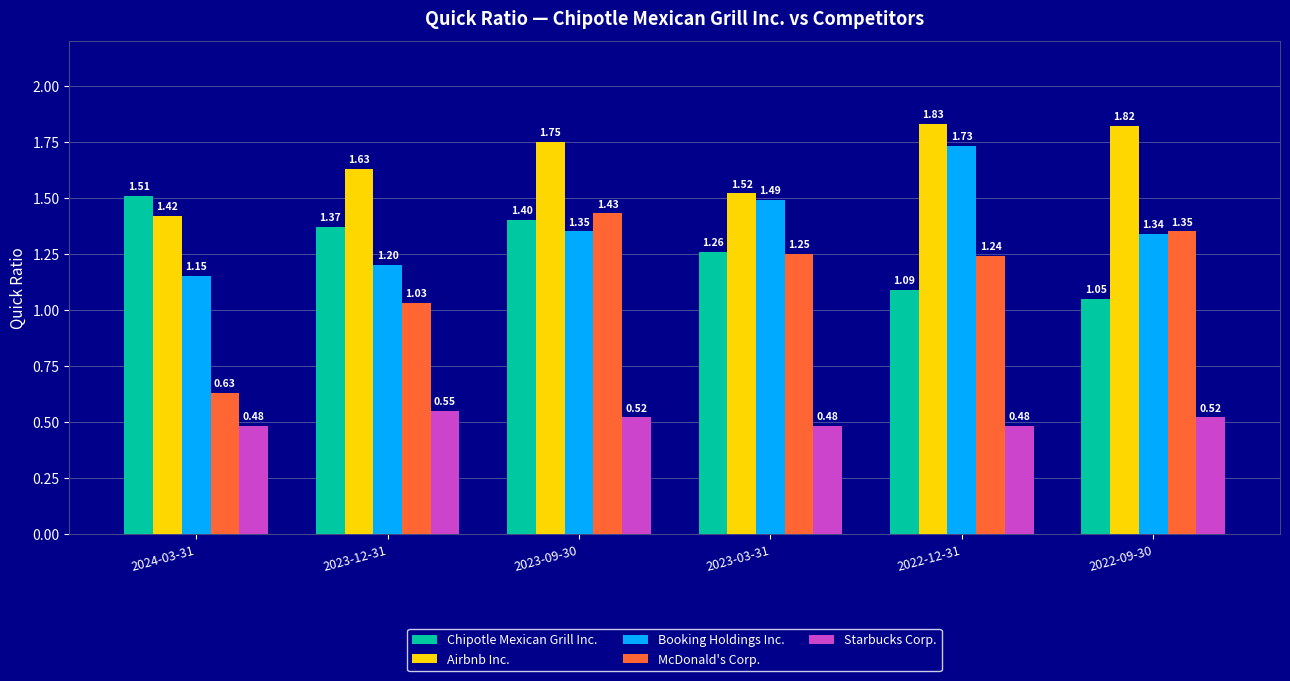

The value of Airbnb Inc. at 2023-09-30 is 3.0. True or false?

False